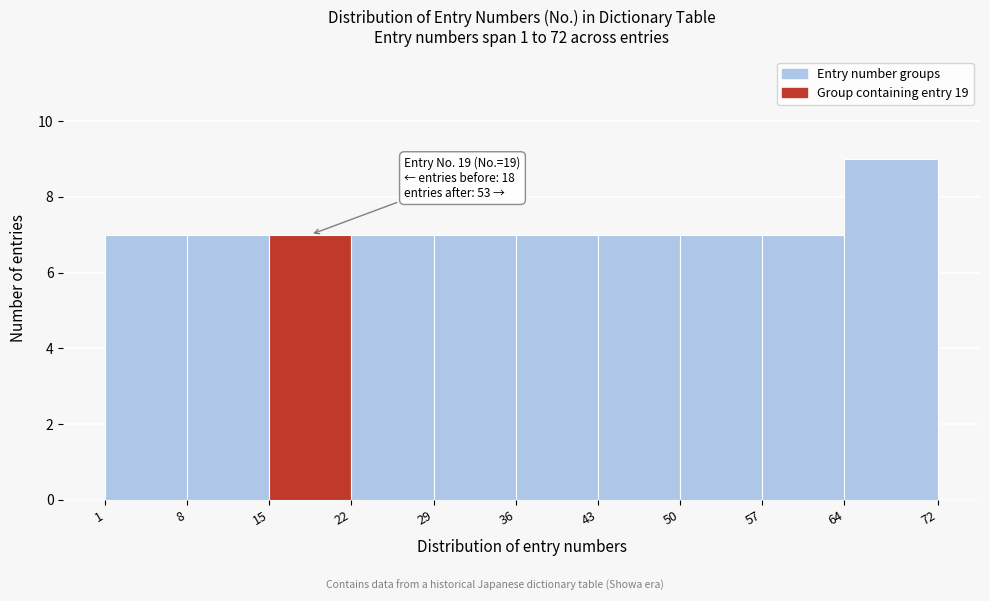

Over which range of the x-axis is the bar tallest?

64 to 72